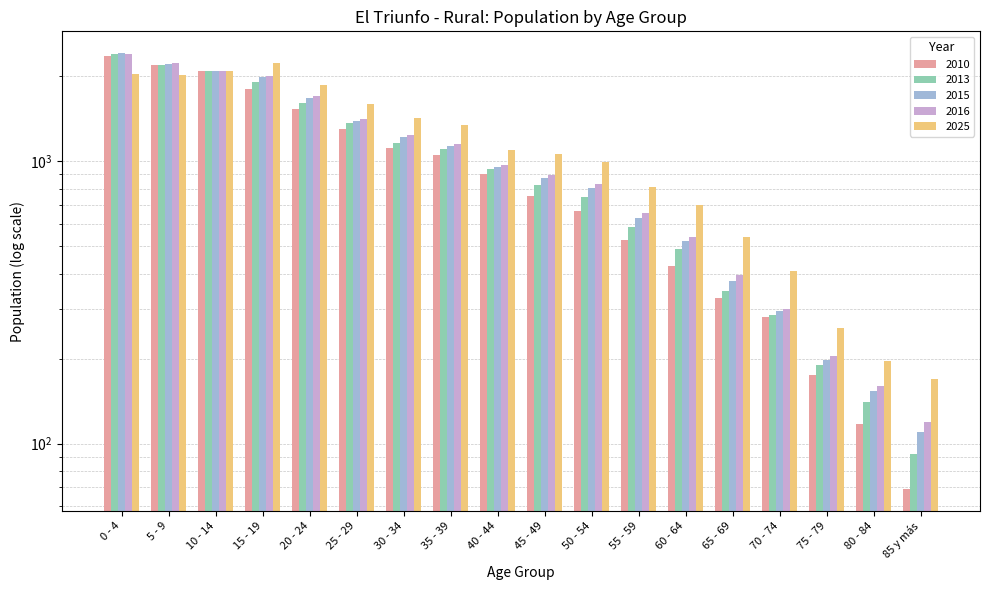

What position from the left is 60 - 64?

13